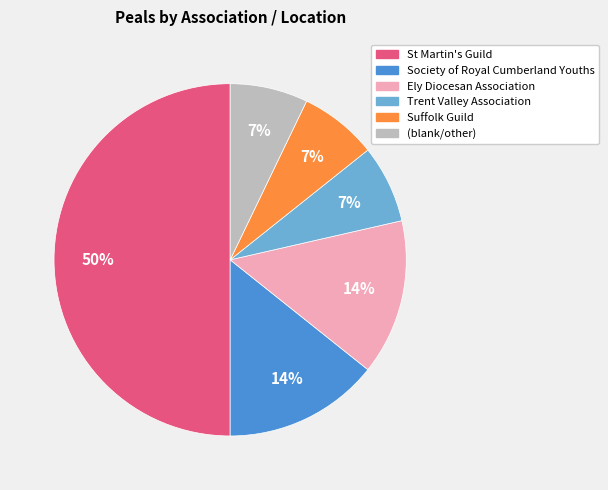

Is it true that Ely Diocesan Association is 14% of the pie?

True